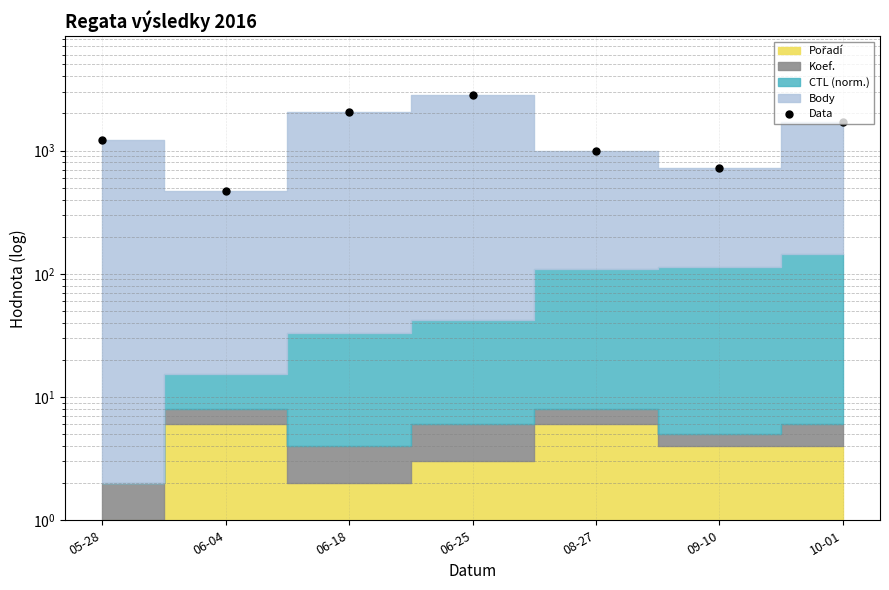

How many values are below 1217?

3